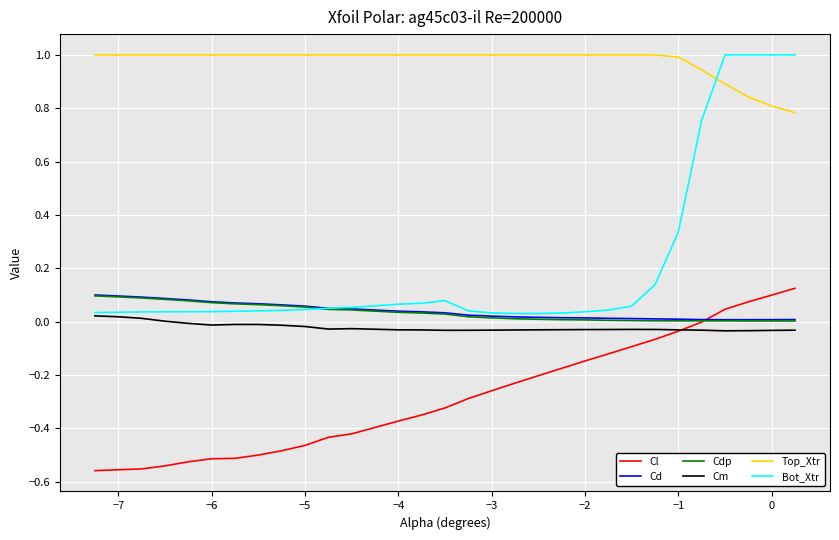

What is the maximum value for Bot_Xtr?

1.0